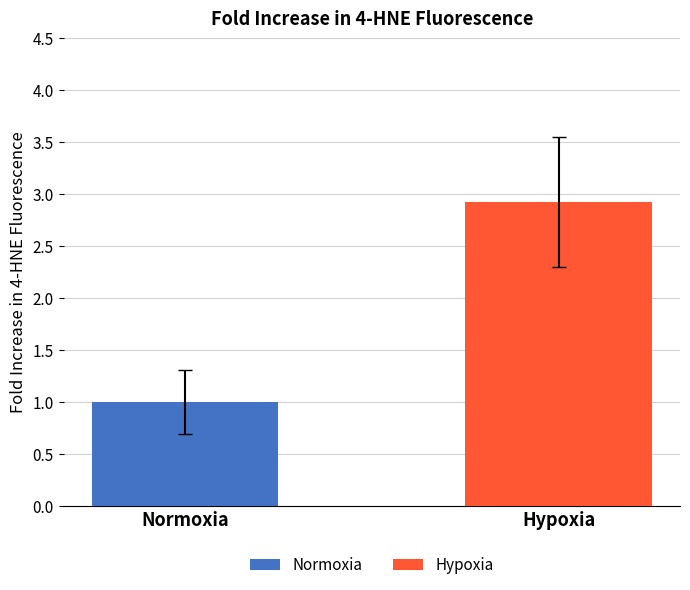

Which series has the largest range (max minus min)?

Normoxia